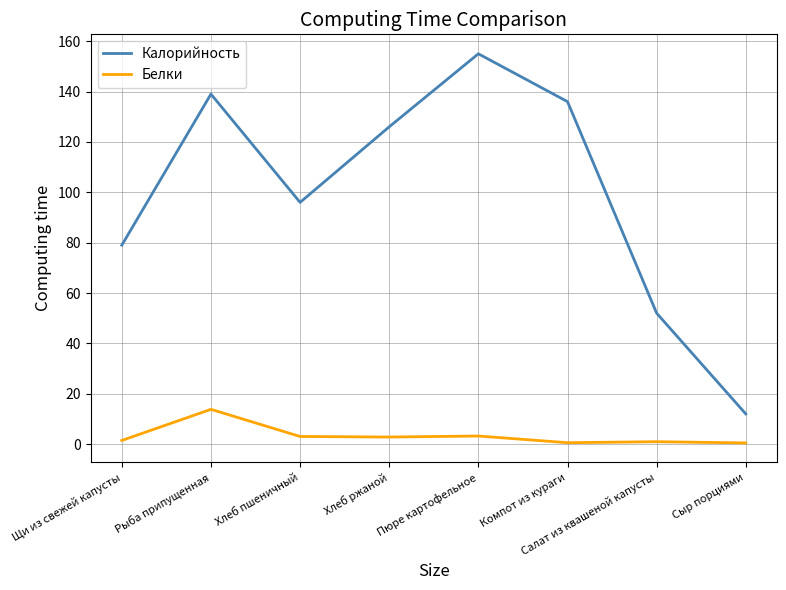

List the series in order of their peak value, lowest first.

Белки, Калорийность